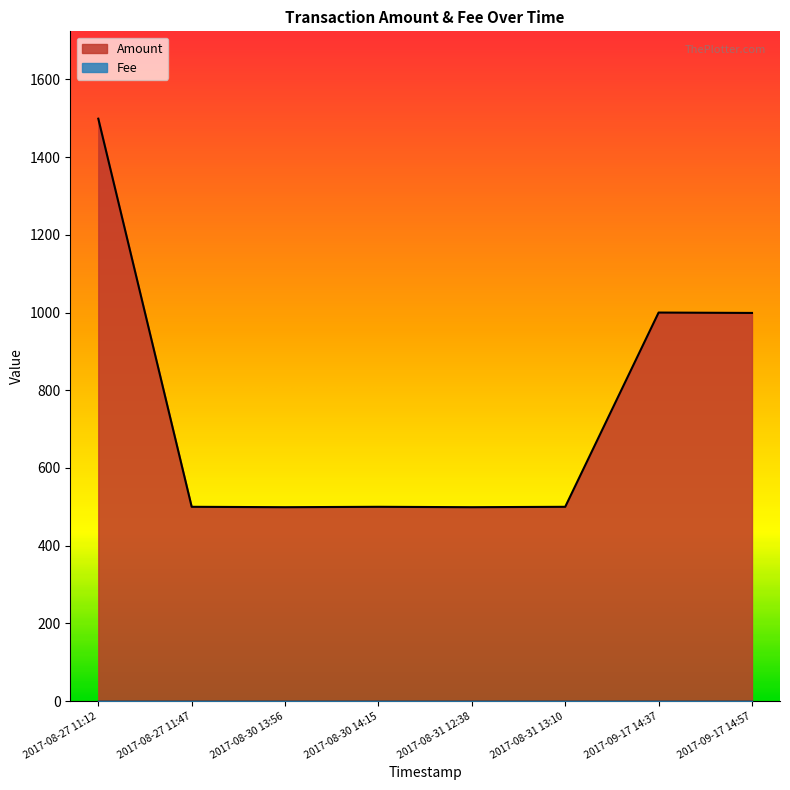

What is the label of the 2nd point from the right?

2017-09-17 14:37